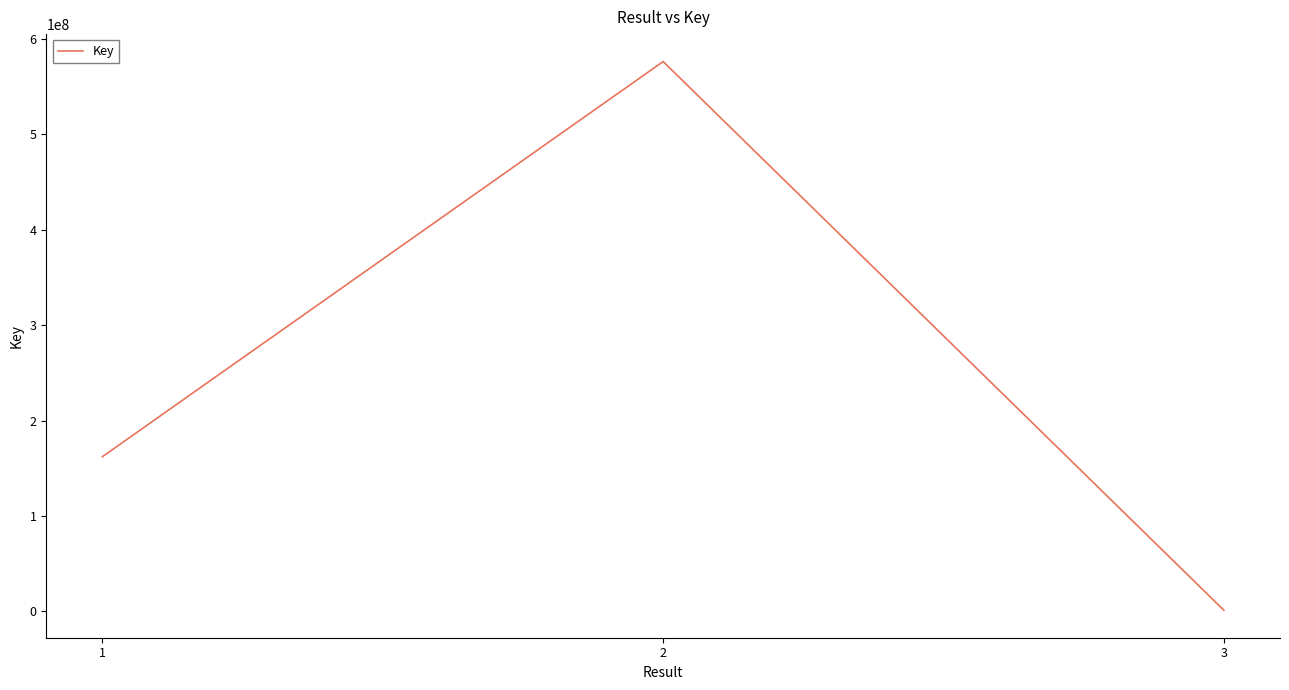

Reading left to right, what are all the values shown in this chart?

1=162060546	2=576225617	3=1116360